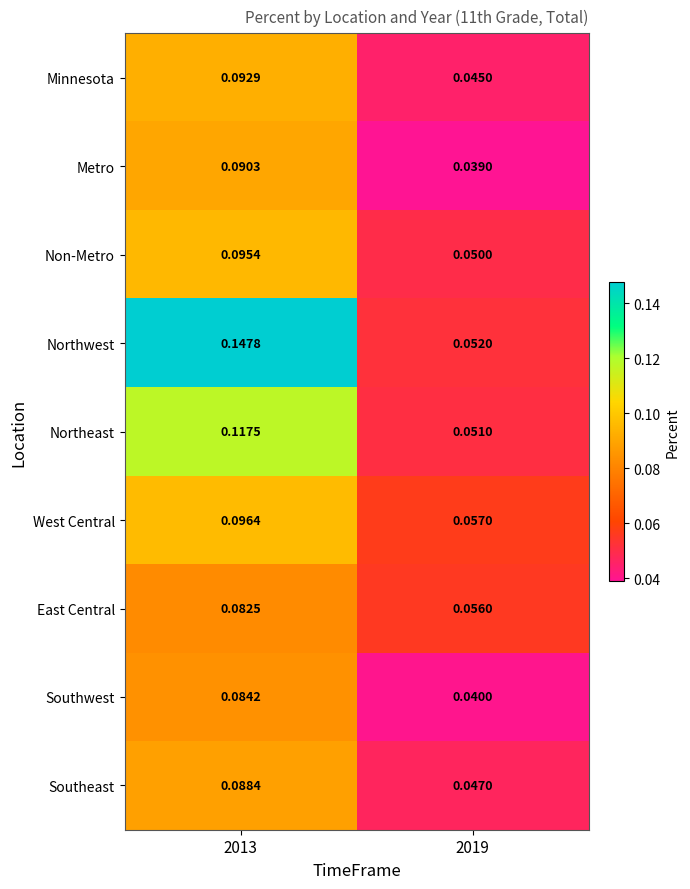

Is the value of East Central at 2019 greater than the value of Minnesota at 2013?

No